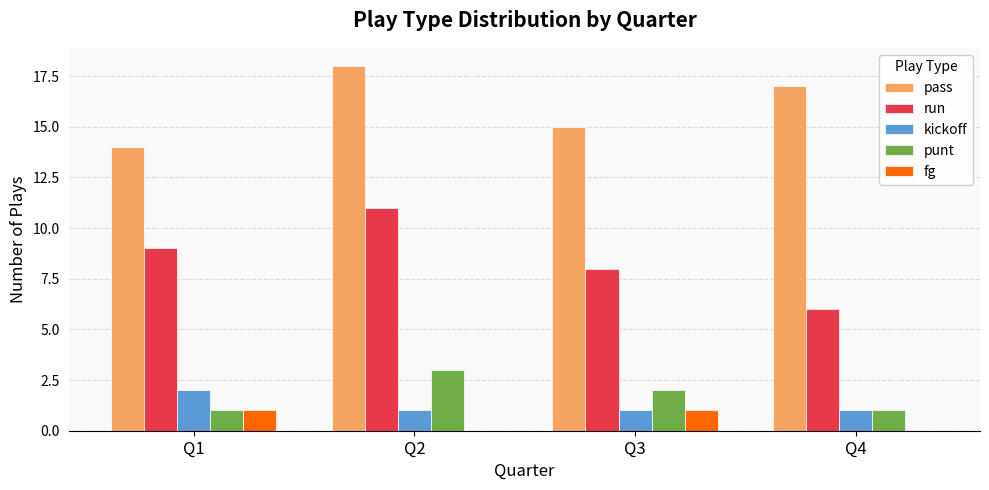

Is the value of kickoff at Q1 greater than the value of pass at Q2?

No